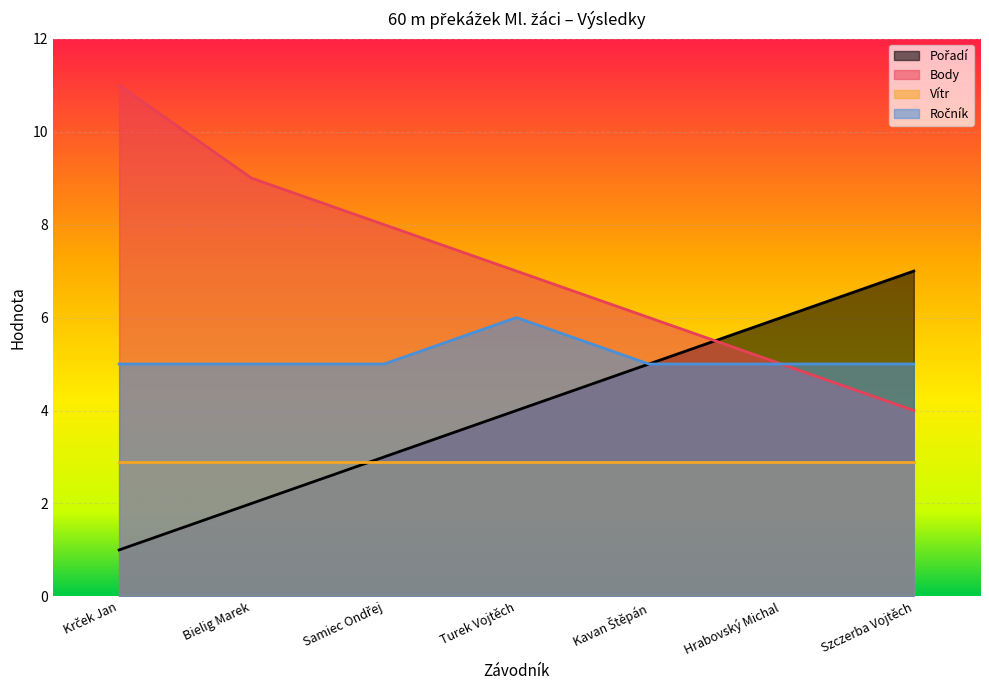

What is the label of the 5th point from the left?

Kavan Štěpán